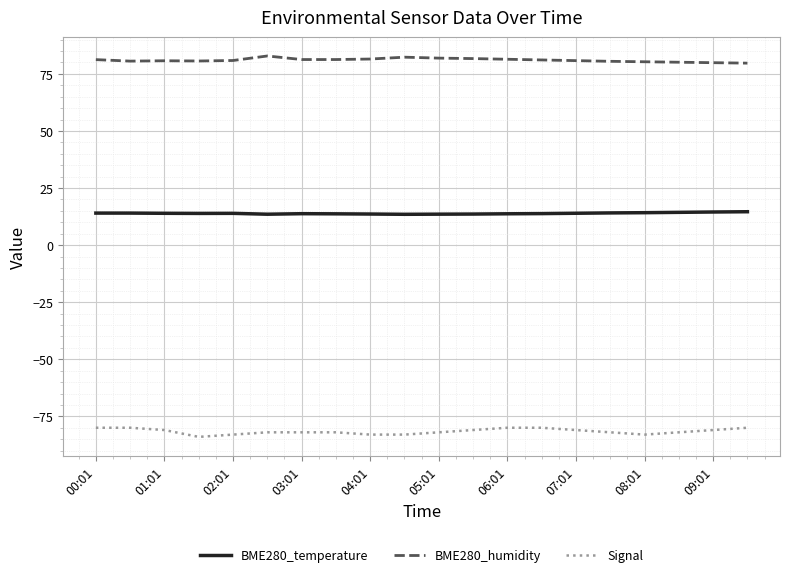

True or false: Signal and BME280_humidity intersect in this chart.

False